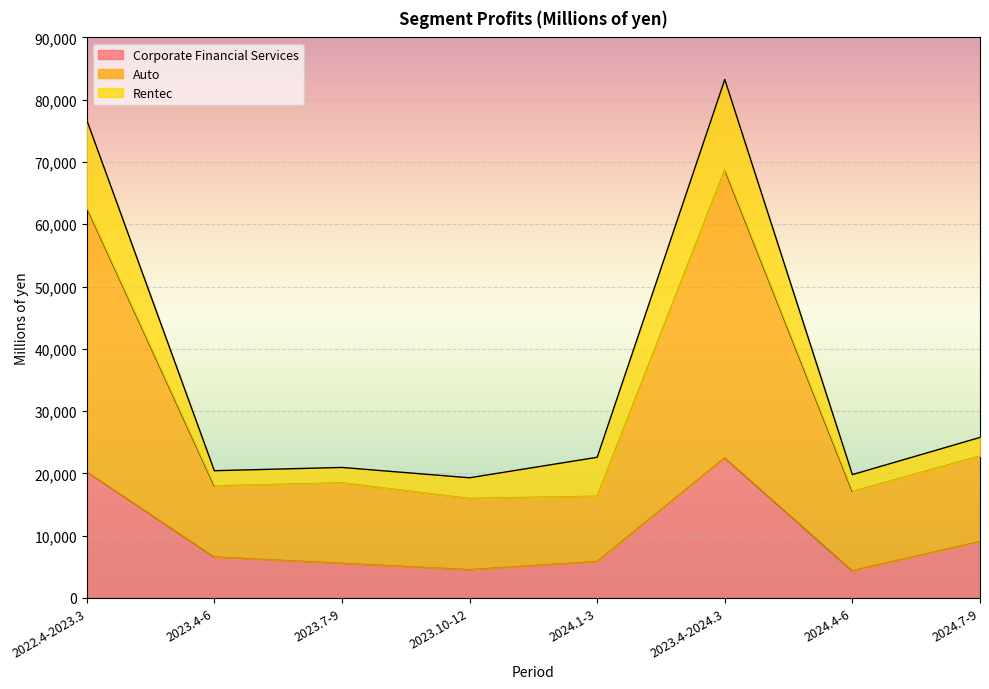

What are all the series names shown in the legend?

Corporate Financial Services, Auto, Rentec